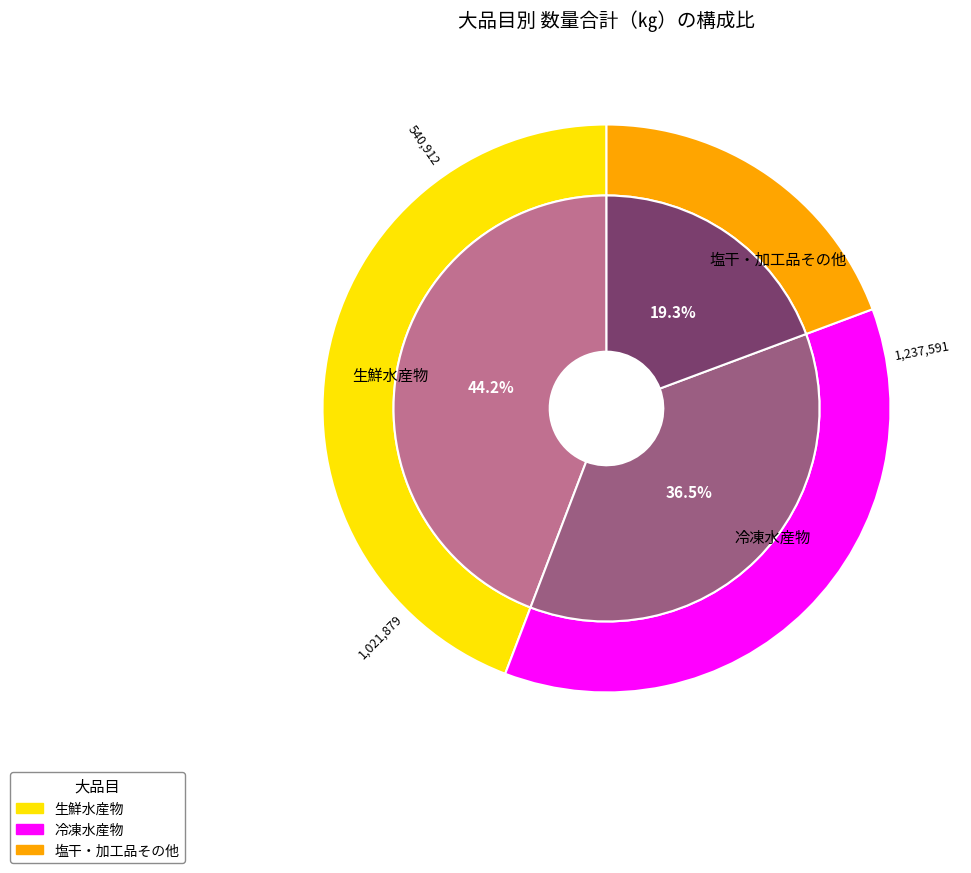

What percentage is NOT represented by 冷凍水産物?

63.5%